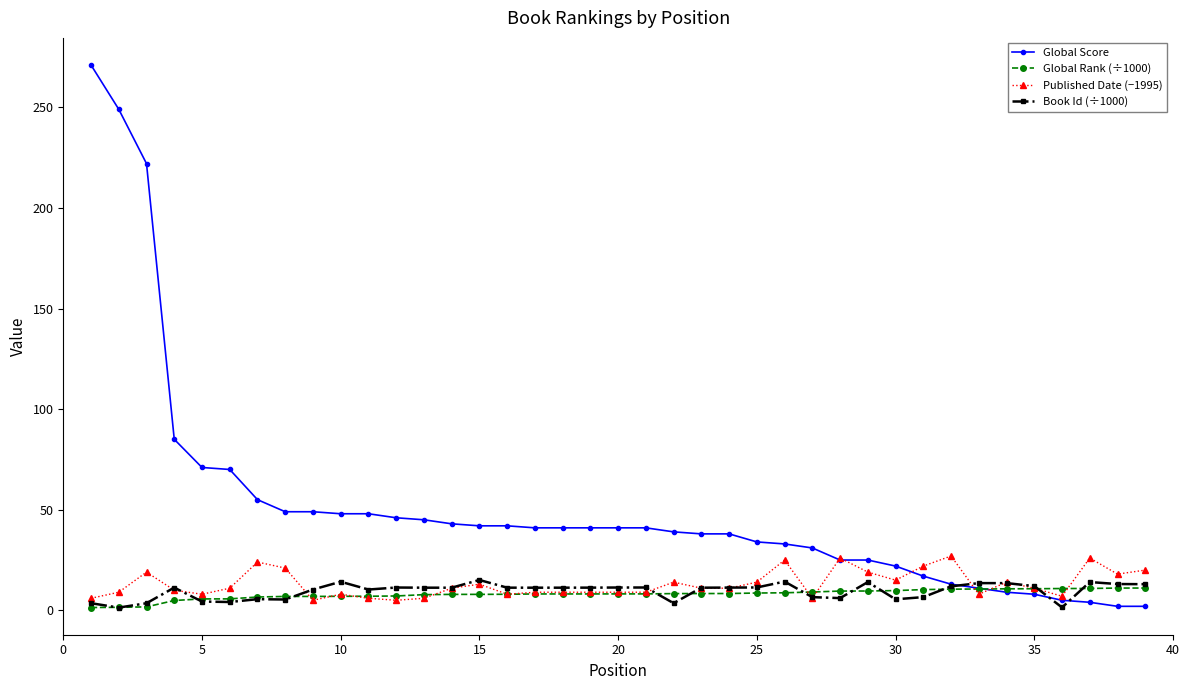

What is the minimum value for Published Date (−1995)?

5.0